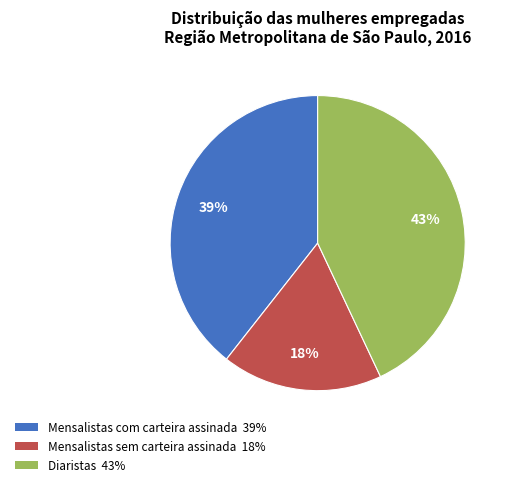

Which slice is the largest?

Diaristas